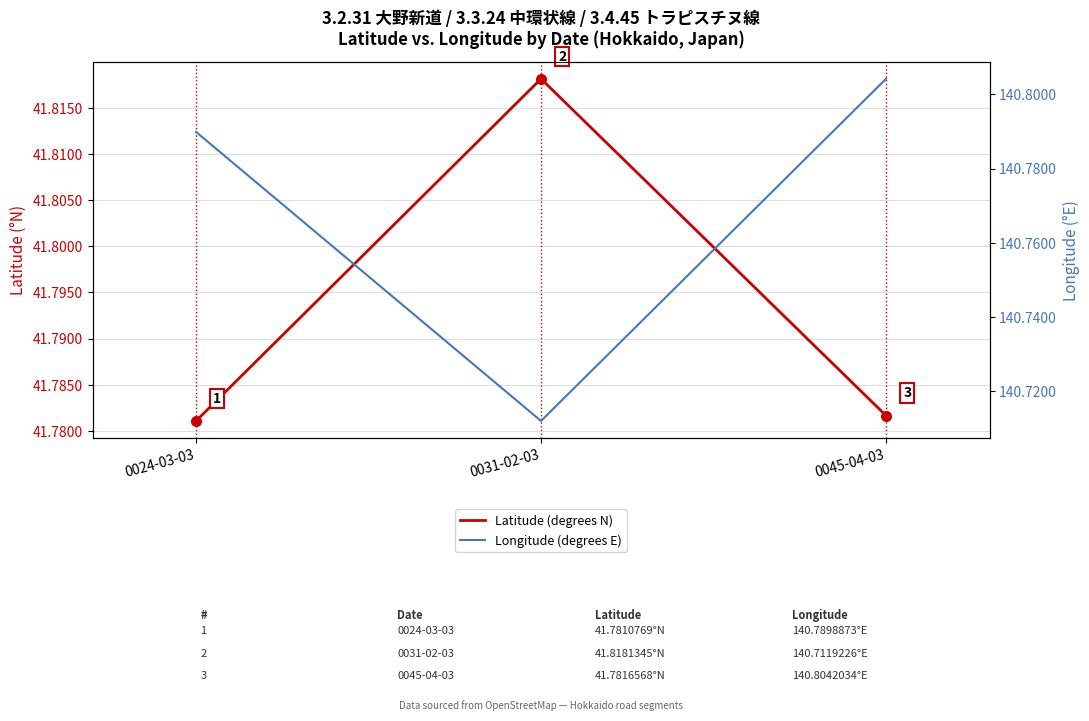

The Latitude (degrees N) series shows 27.1 at 0031-02-03. True or false?

False